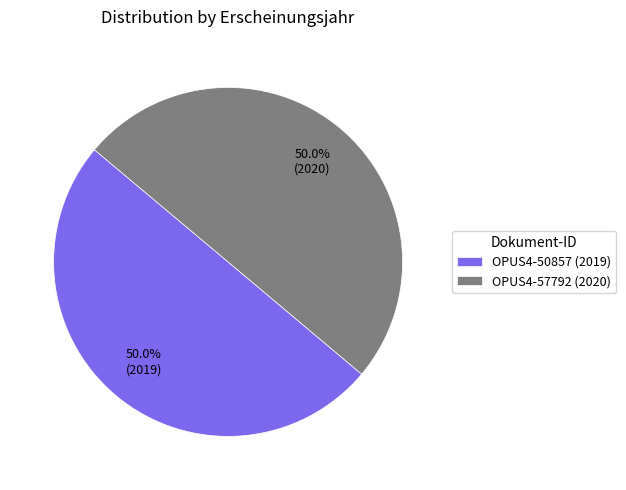

Count the number of slices in the pie.

2